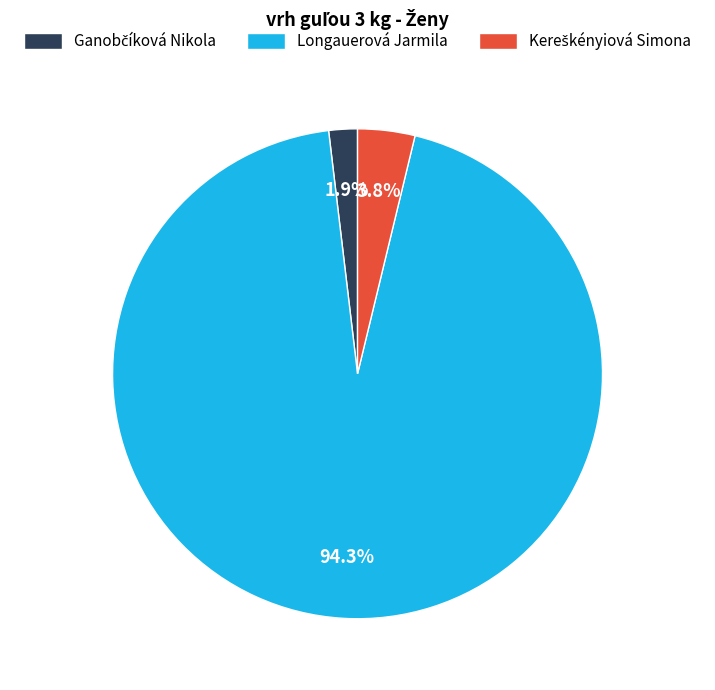

Which slice is the largest?

Longauerová Jarmila